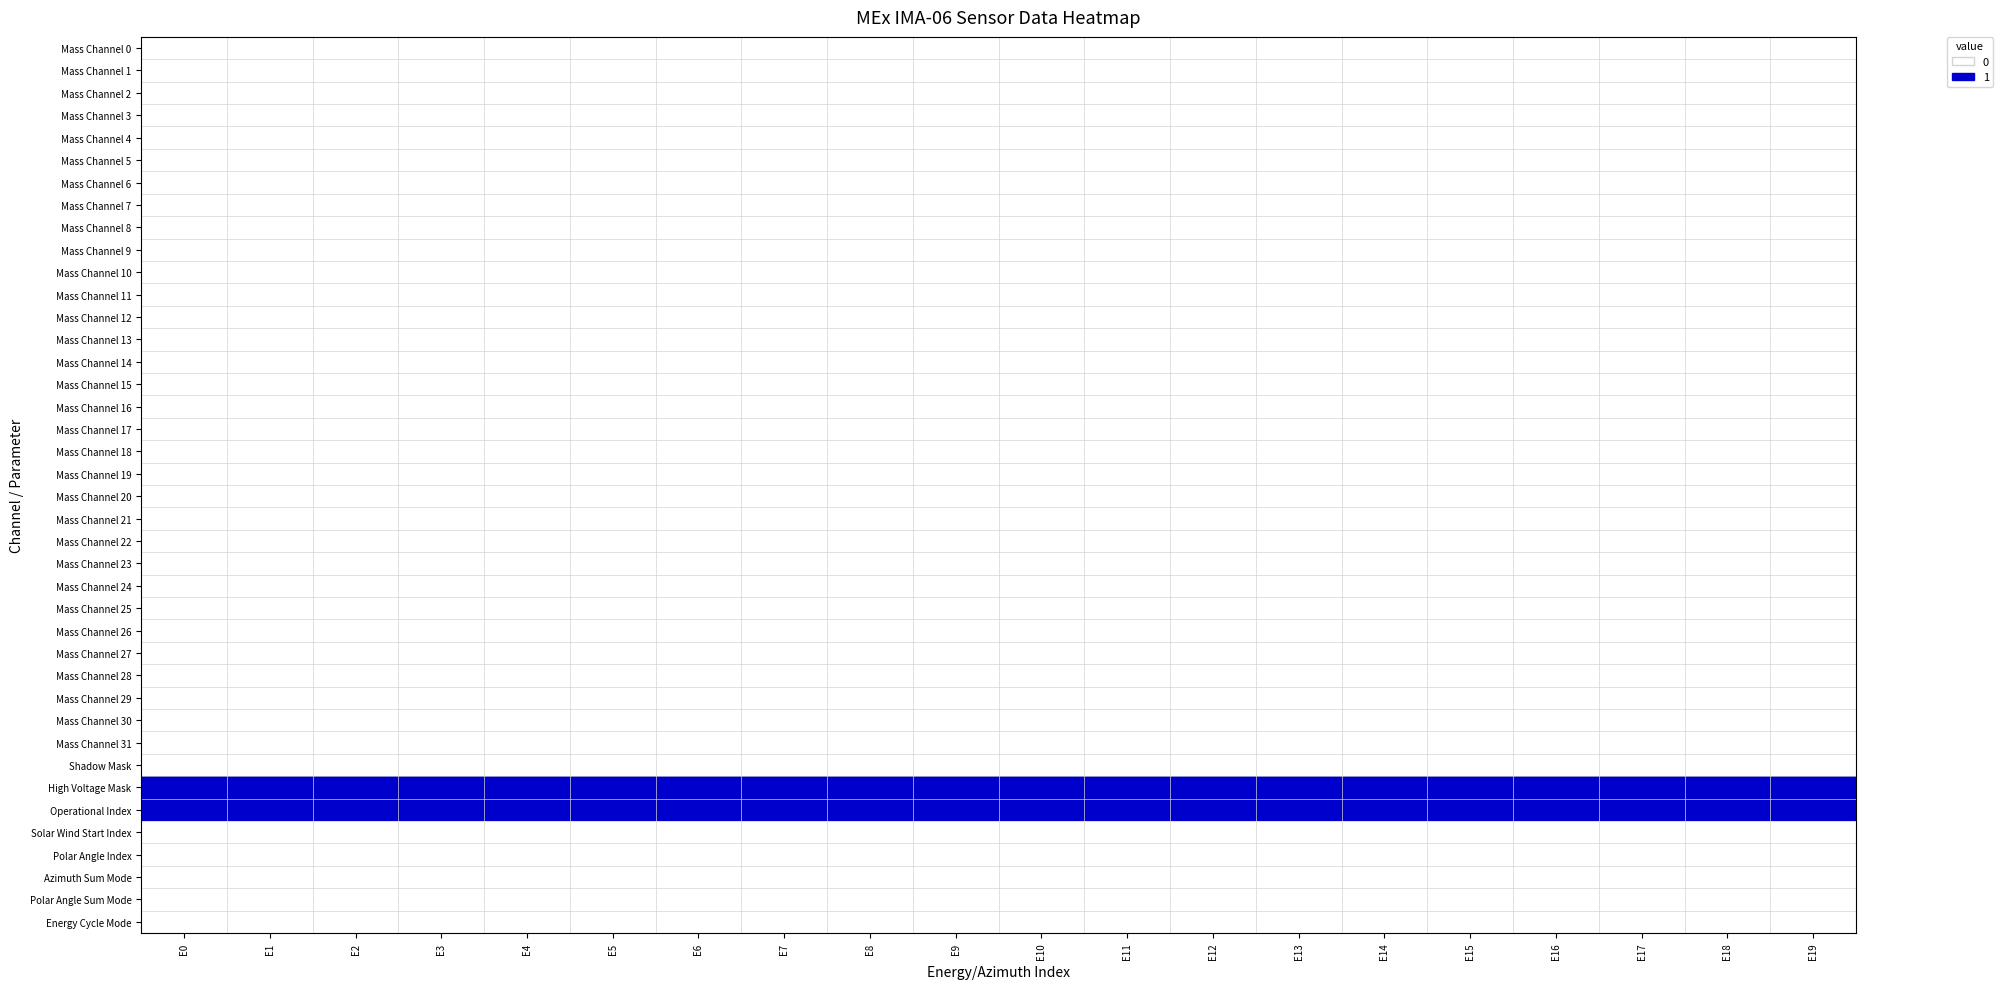

Which category has the lowest value across all series?

E0